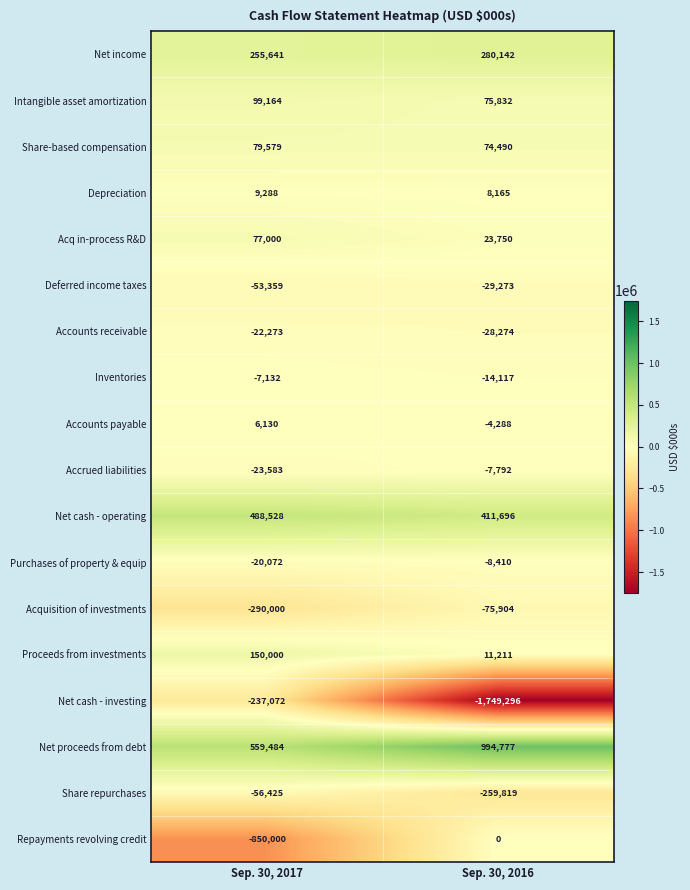

The value of Accrued liabilities at Sep. 30, 2016 is -7792. True or false?

True